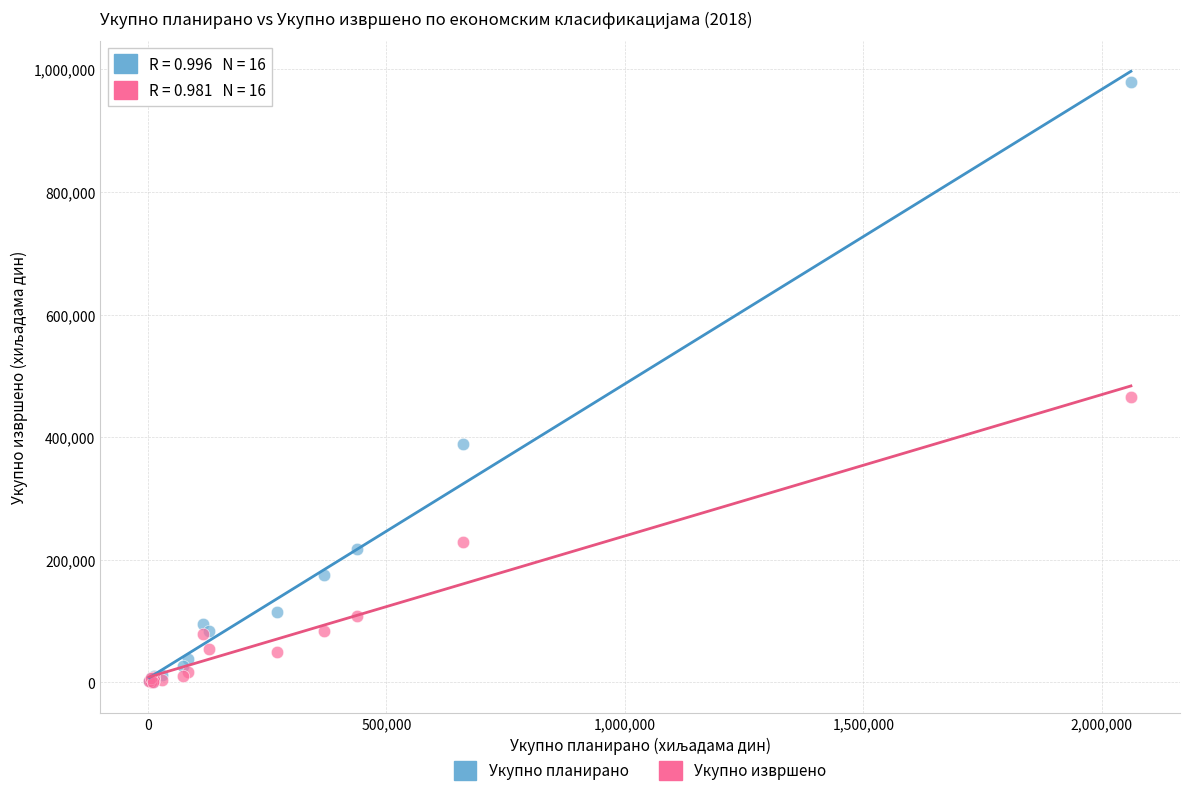

Across all series, what Y value is closest to 489390?

464822.6